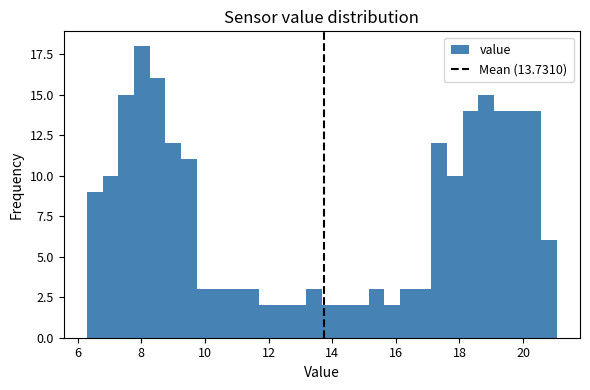

Read against the x-axis, roughly where is the centre of the tallest bar?

8.0